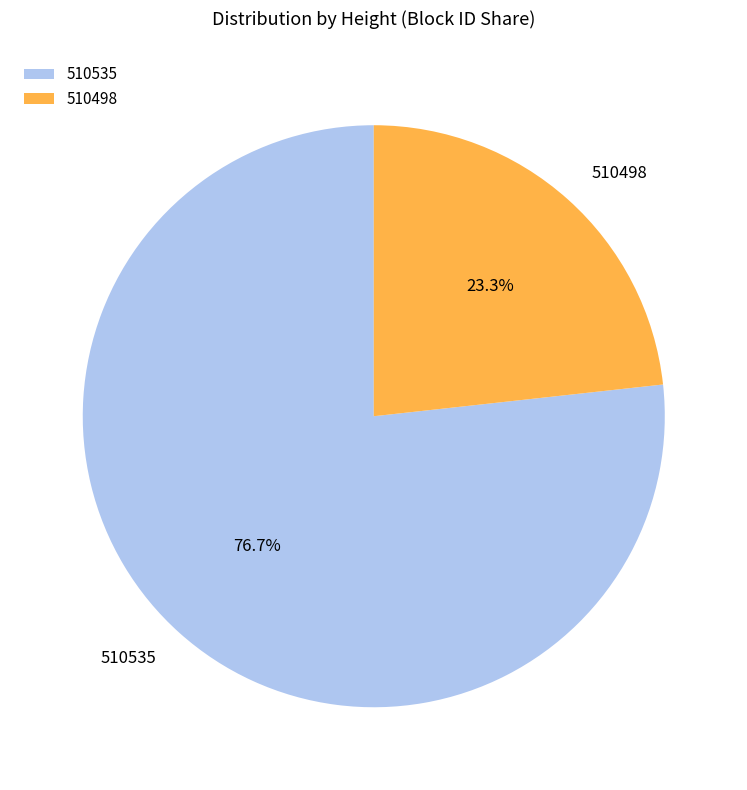

Is it true that 510535 is 83% of the pie?

False